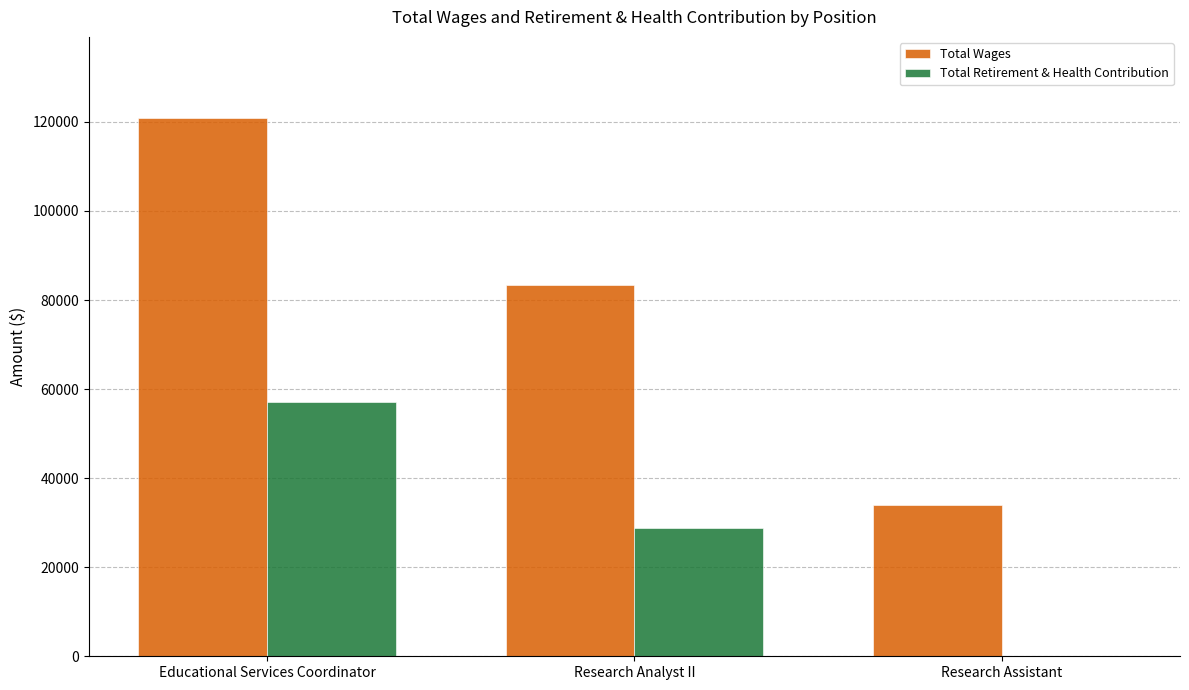

What is the sum of the Total Retirement & Health Contribution values at Research Assistant and Research Analyst II?

28764